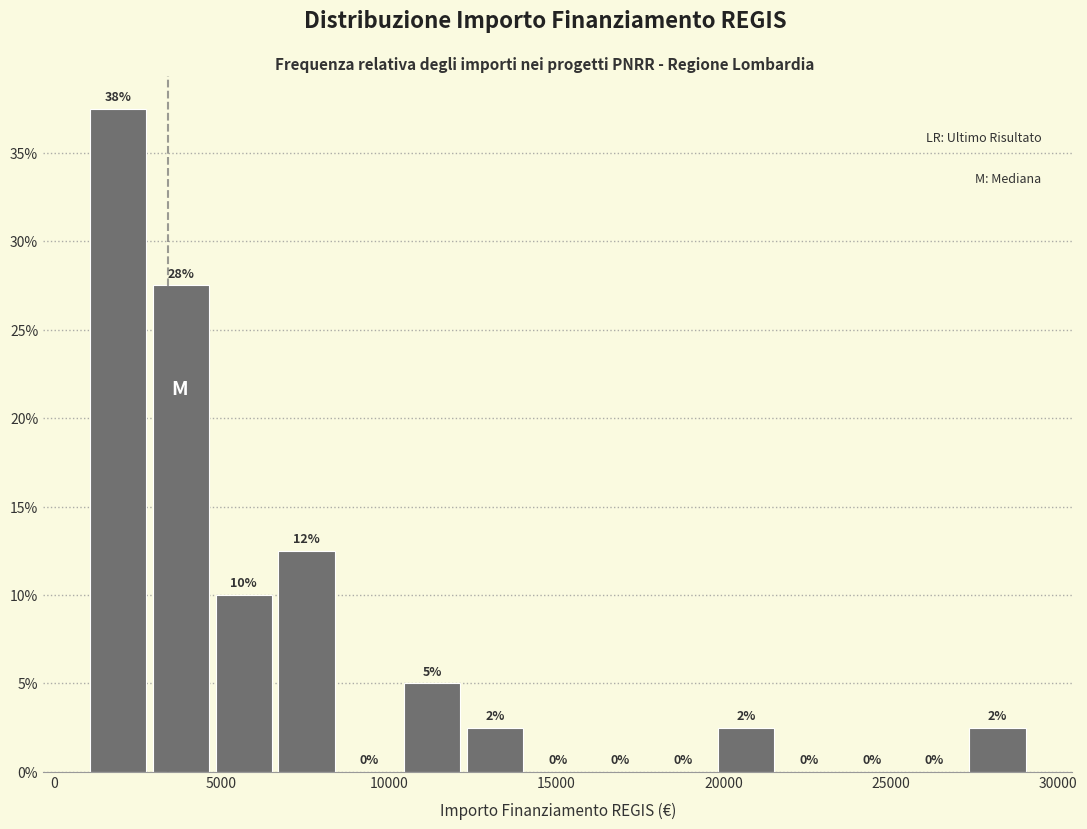

Around what value on the x-axis is the tallest bar? Give the approximate position of its centre, as read against the axis.

2000